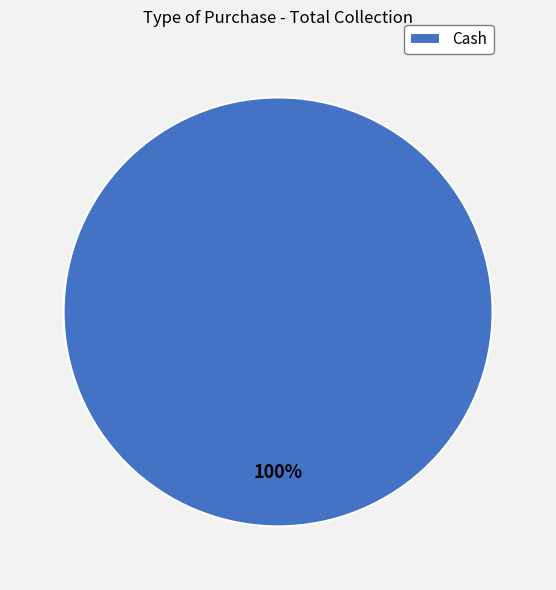

Is there a majority slice in this chart?

Yes